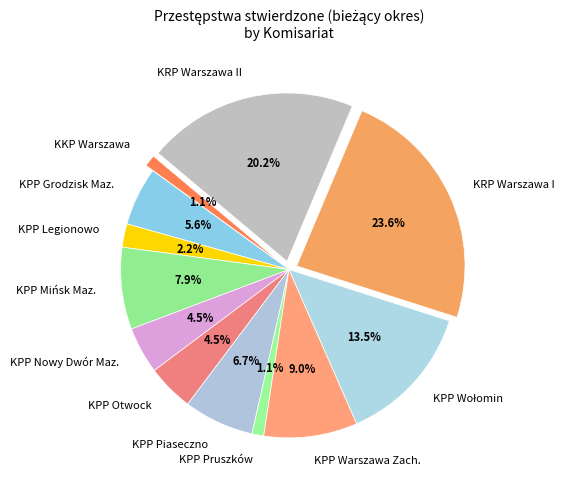

What is the change in value from KPP Grodzisk Maz. to KPP Nowy Dwór Maz.?

-1